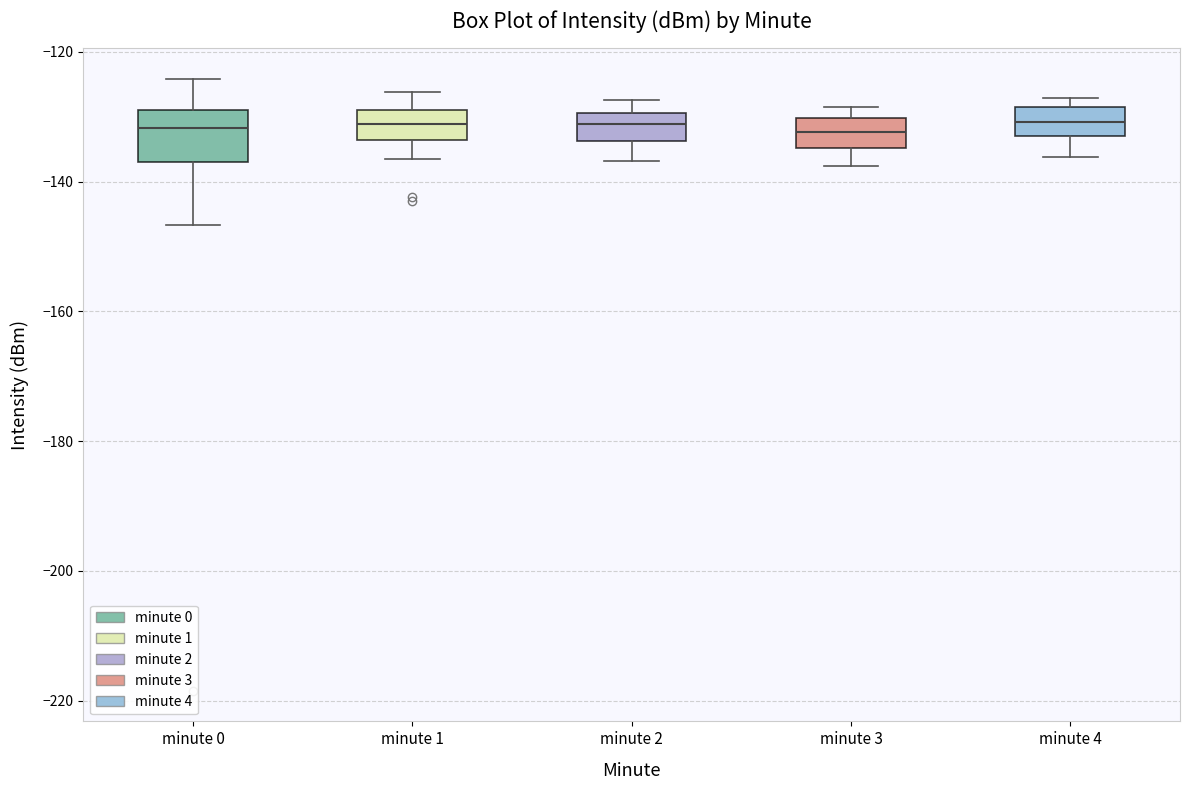

Which box is the tallest, from its lower edge to its upper edge?

minute 0